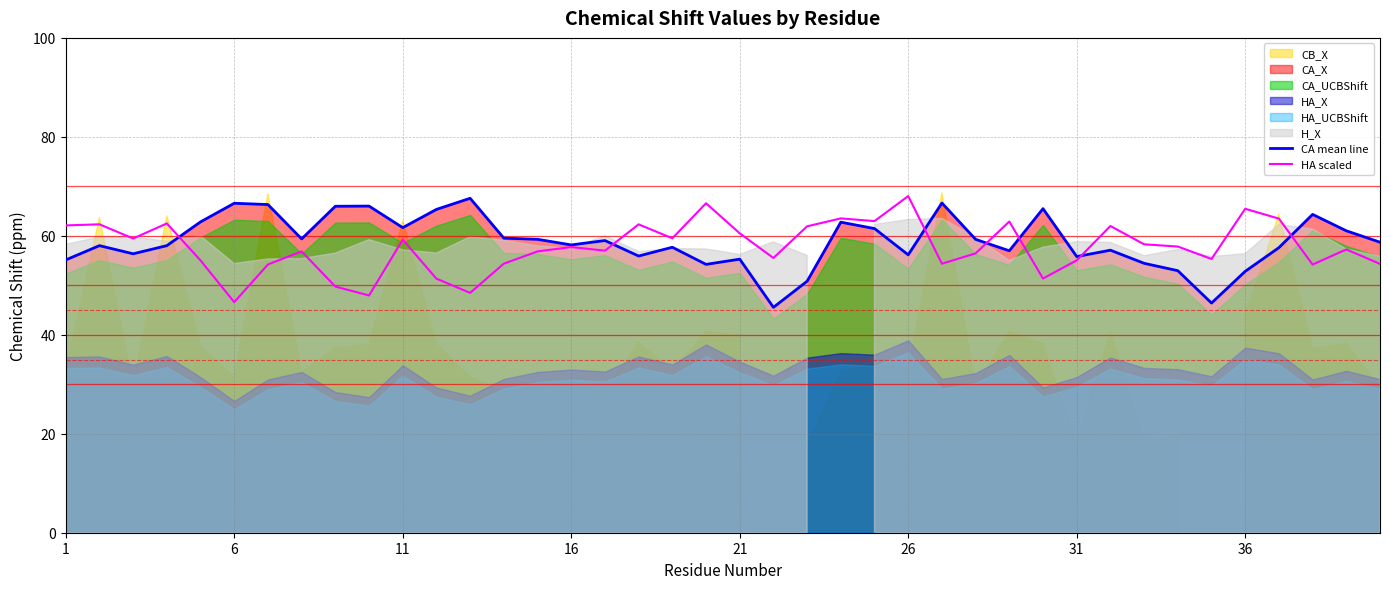

At which label does HA scaled reach its peak?

26